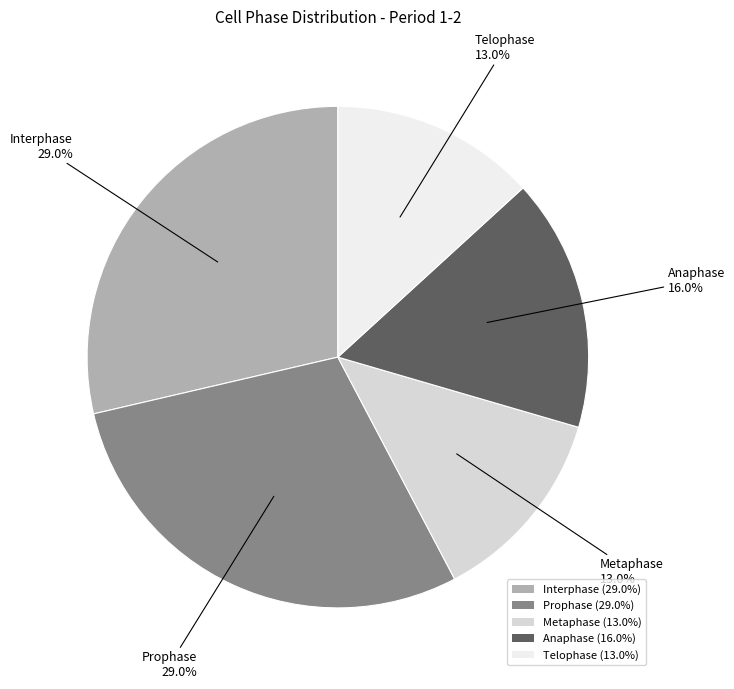

Rank the categories by value from highest to lowest.

Prophase, Interphase, Anaphase, Telophase, Metaphase